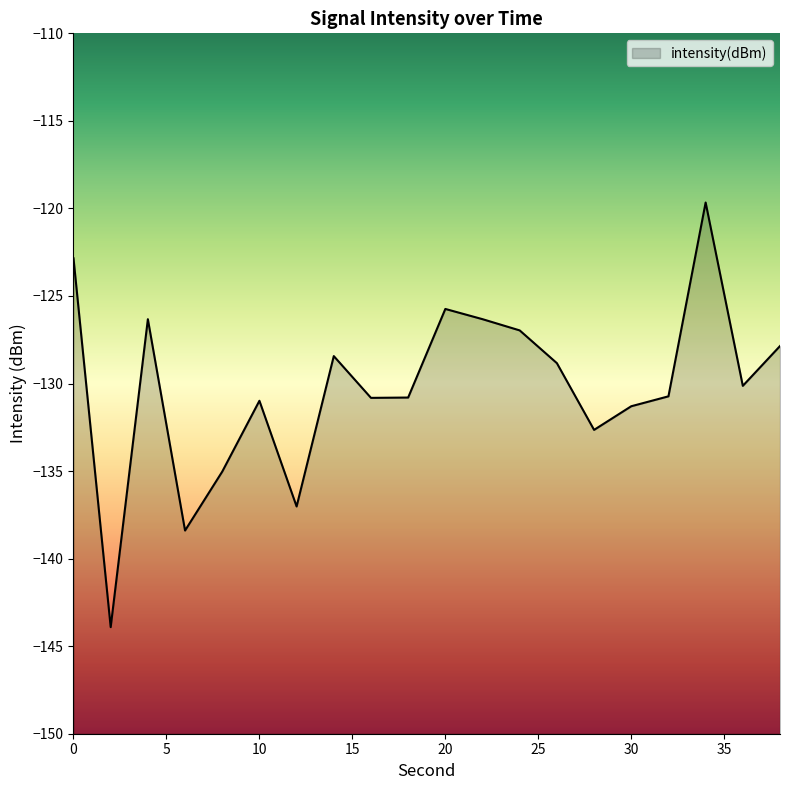

How many points are higher than both their immediate neighbors (excluding endpoints)?

5